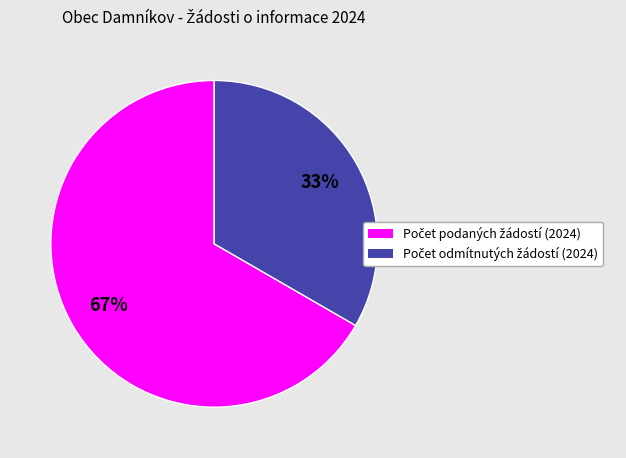

Is there a majority slice in this chart?

Yes